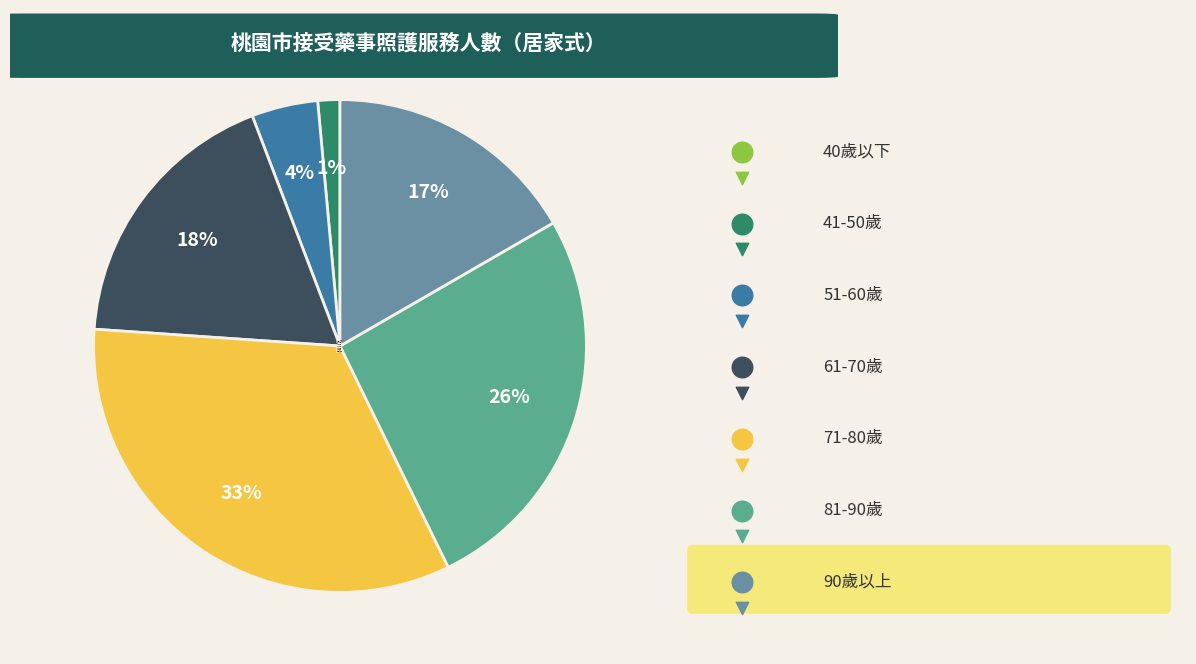

How many slices are in this pie chart?

7